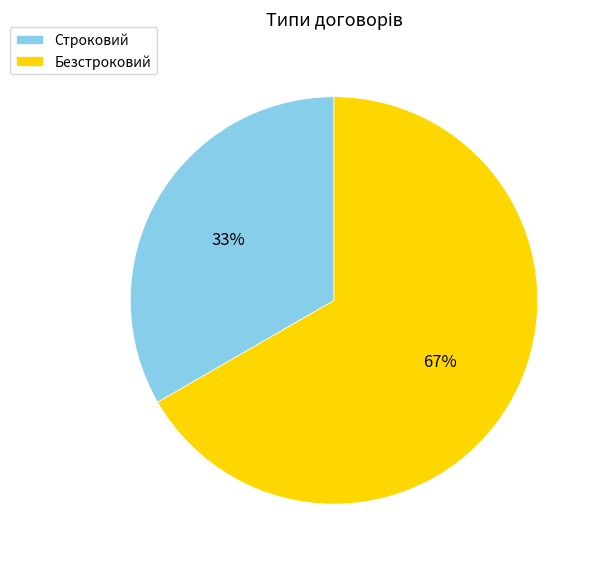

Does Строковий account for over 50% of the chart?

No